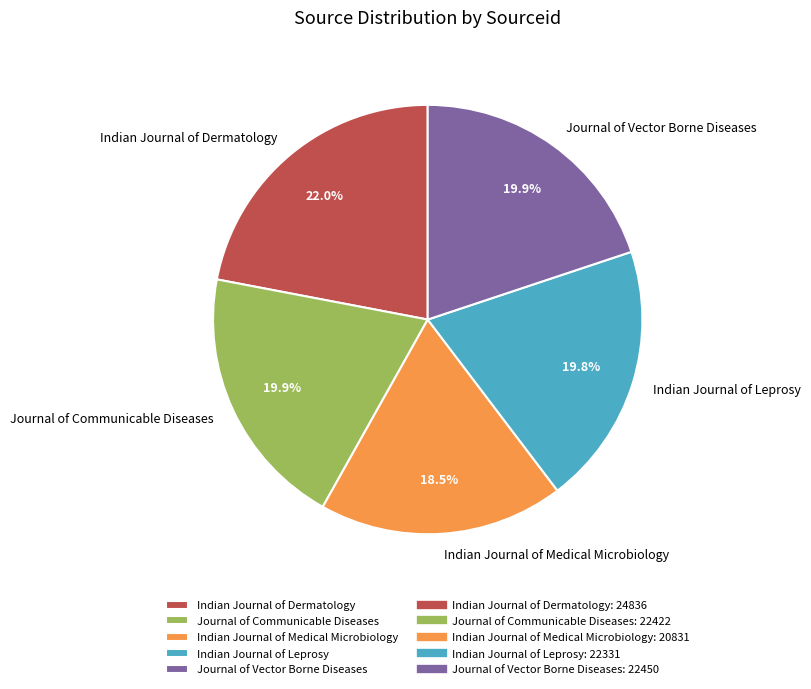

What is the ratio of the value at Indian Journal of Leprosy to the value at Journal of Vector Borne Diseases?

1.0